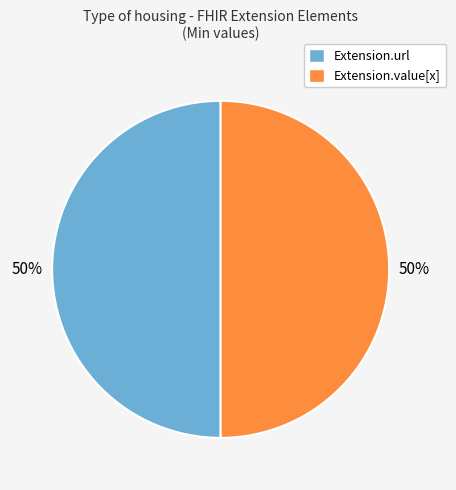

To the nearest percent, what is the difference between the largest and smallest slice percentages?

0%